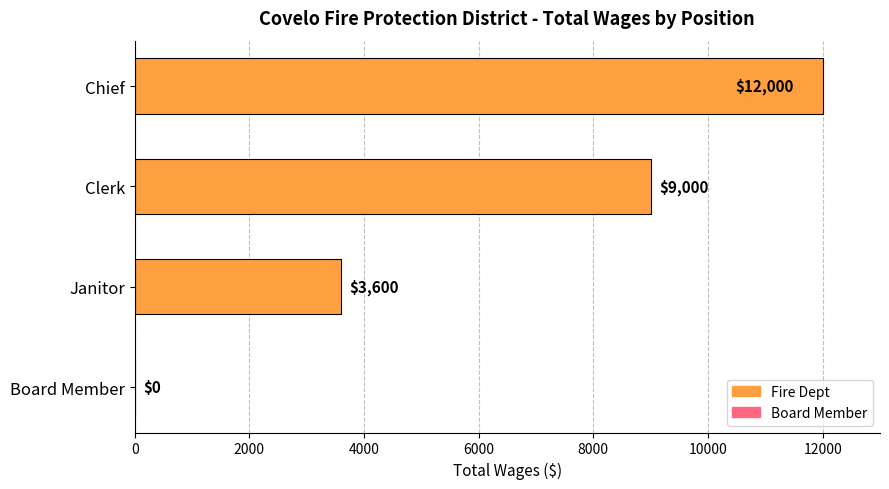

What is the maximum value shown in the chart?

12000